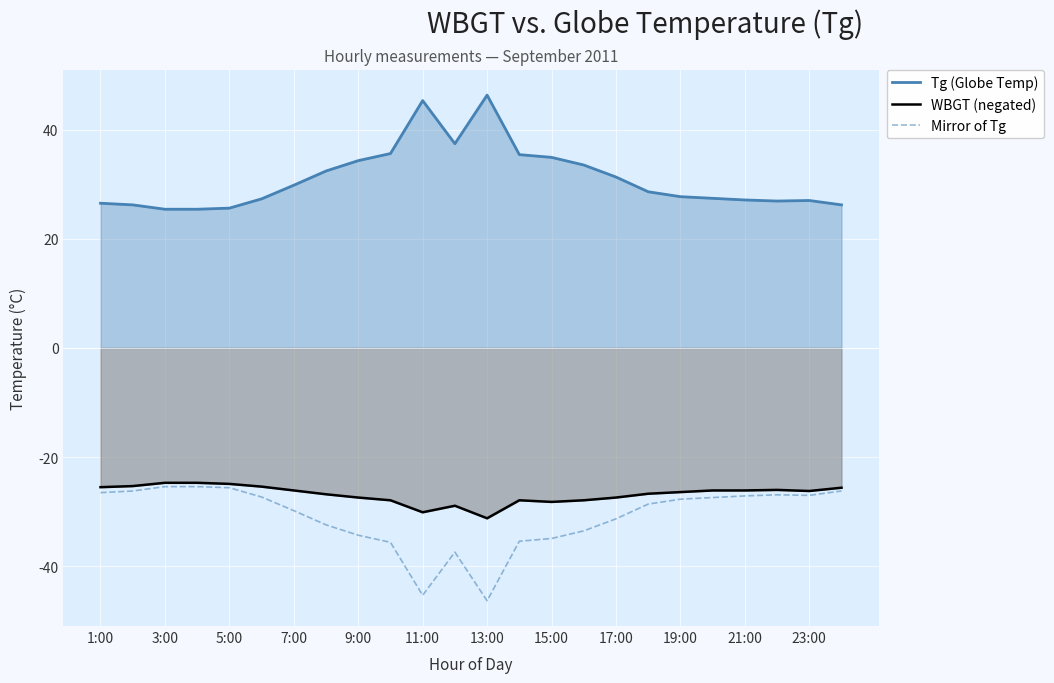

True or false: Tg (Globe Temp) and WBGT (negated) intersect in this chart.

False